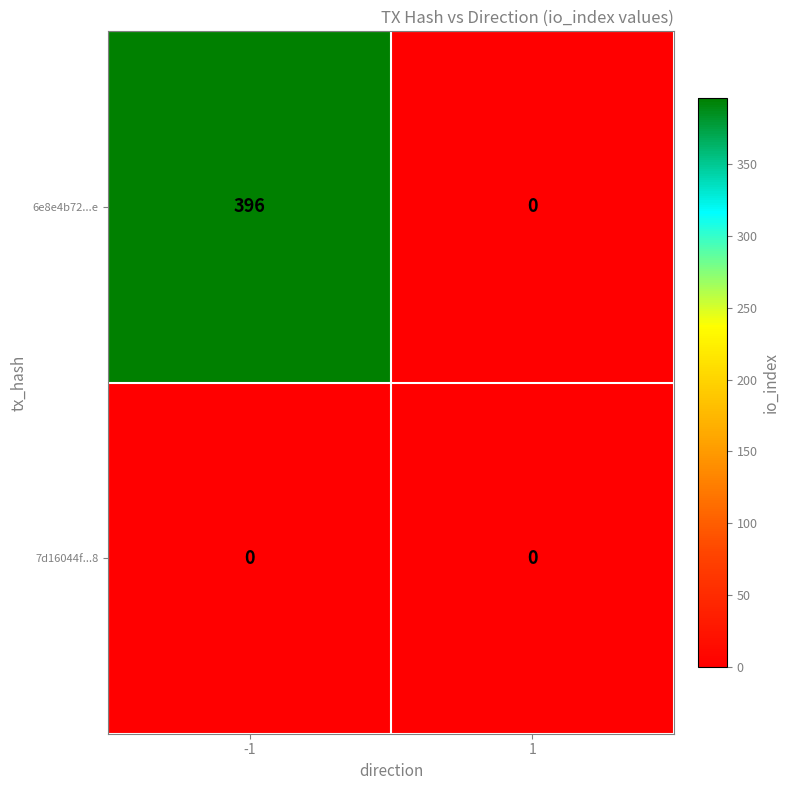

Reading left to right, list all the values displayed in this chart.

6e8e4b72...e: -1=396	1=0
7d16044f...8: -1=0	1=0